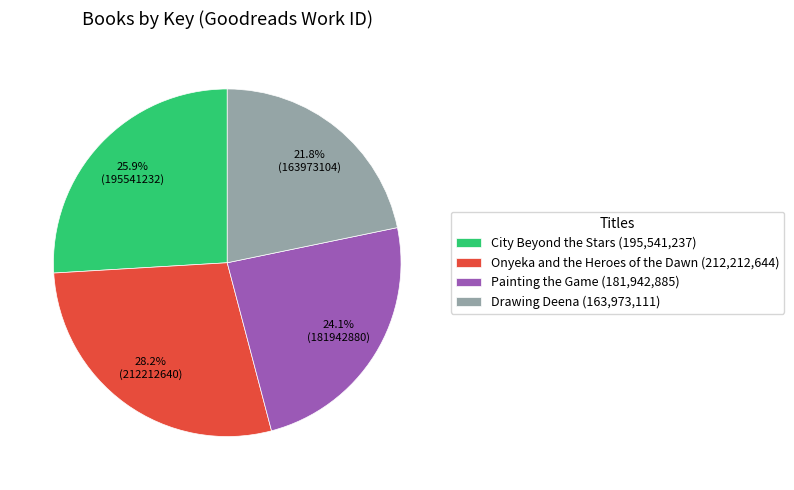

Which has a higher value, Onyeka and the Heroes of the Dawn or Drawing Deena?

Onyeka and the Heroes of the Dawn